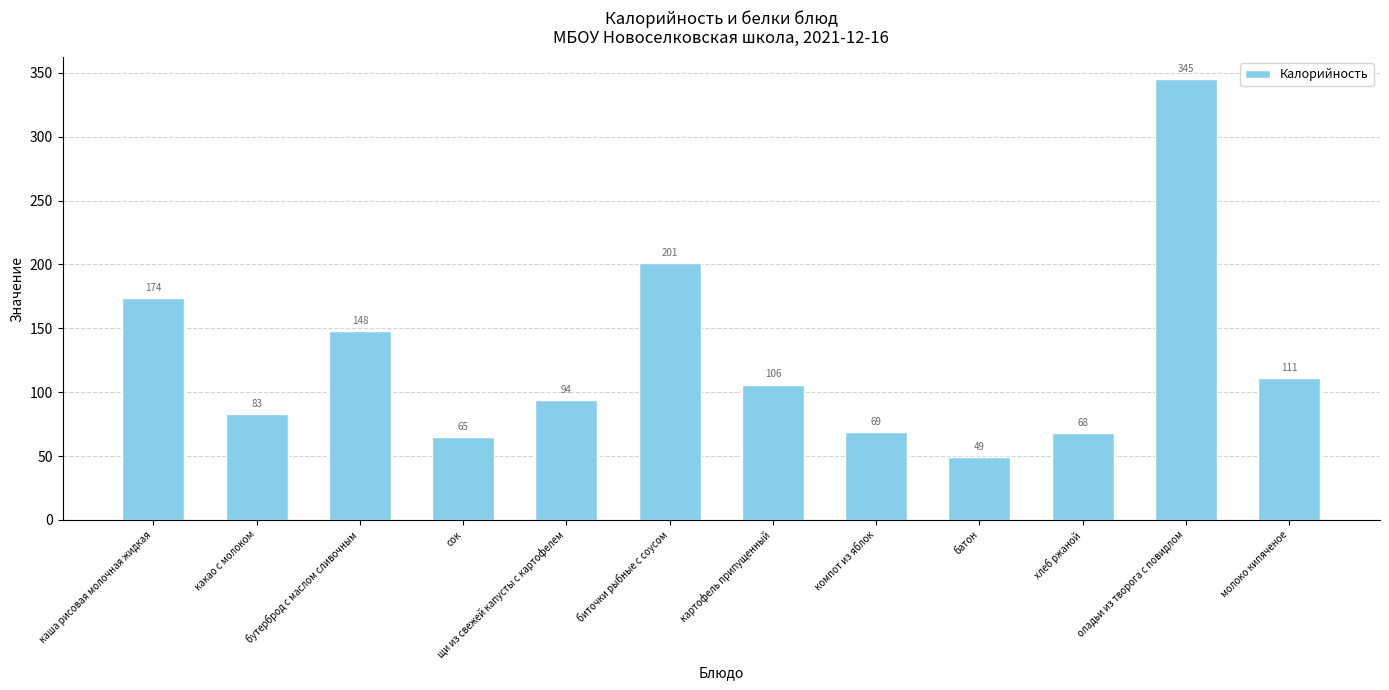

What is the difference between the values at хлеб ржаной and какао с молоком?

15